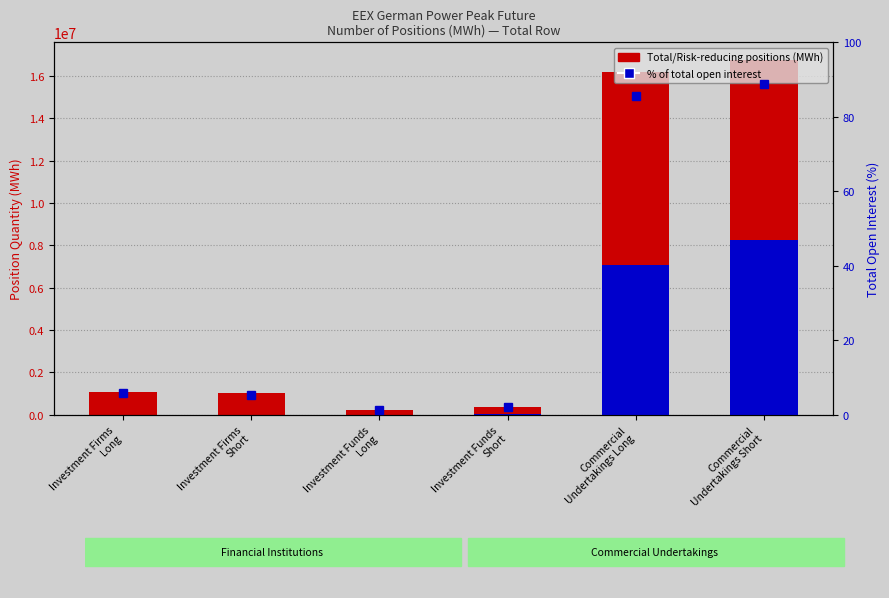

At which category does the chart reach its peak across all series?

Commercial
Undertakings Short